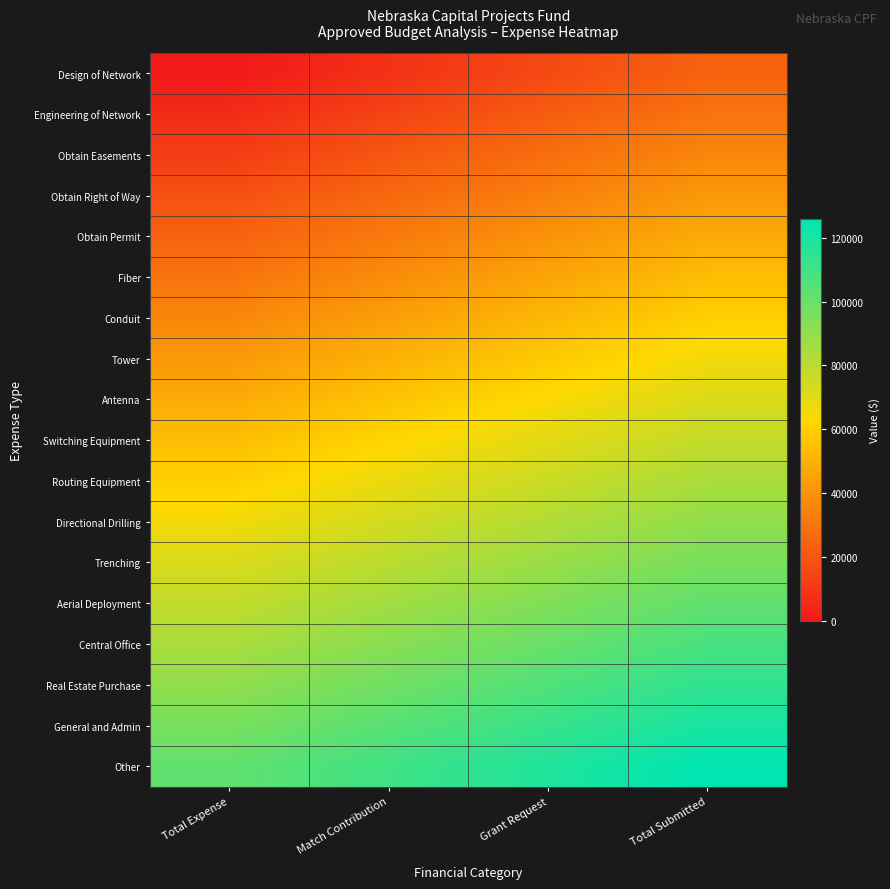

Rank the series by their maximum value, from lowest to highest.

Design of Network, Engineering of Network, Obtain Easements, Obtain Right of Way, Obtain Permit, Fiber, Conduit, Tower, Antenna, Switching Equipment, Routing Equipment, Directional Drilling, Trenching, Aerial Deployment, Central Office, Real Estate Purchase, General and Admin, Other